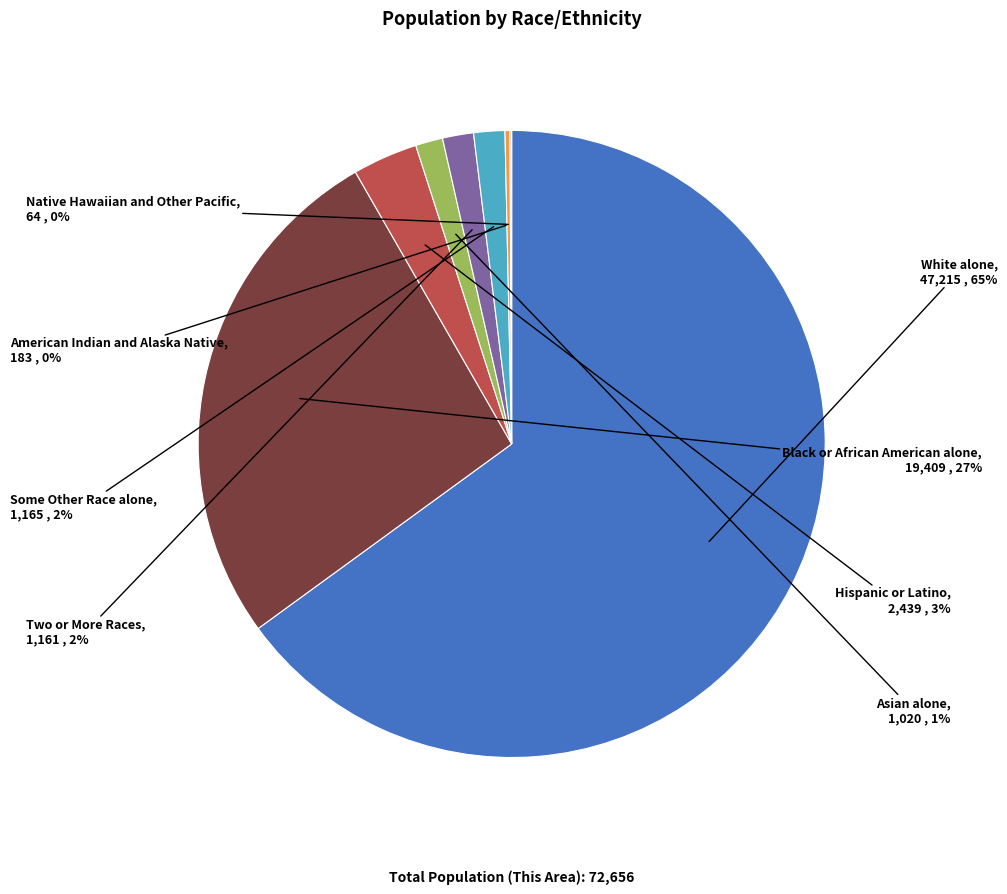

To the nearest percent, what portion does Black or African American alone represent?

27%